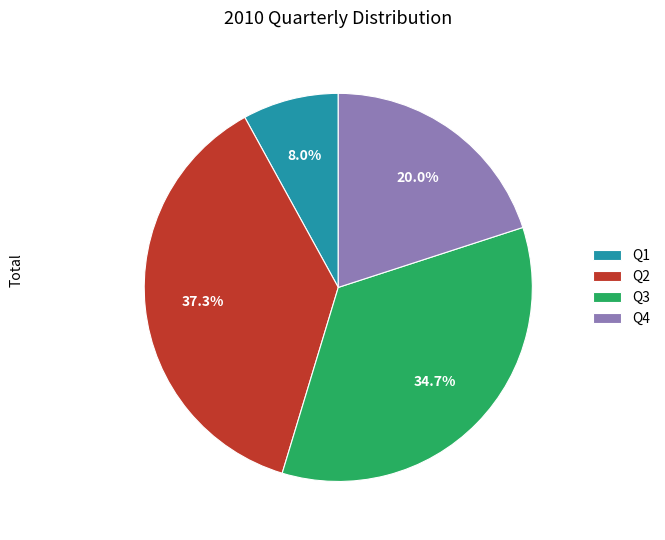

Is the sum of Q2 and Q3 greater than half?

Yes